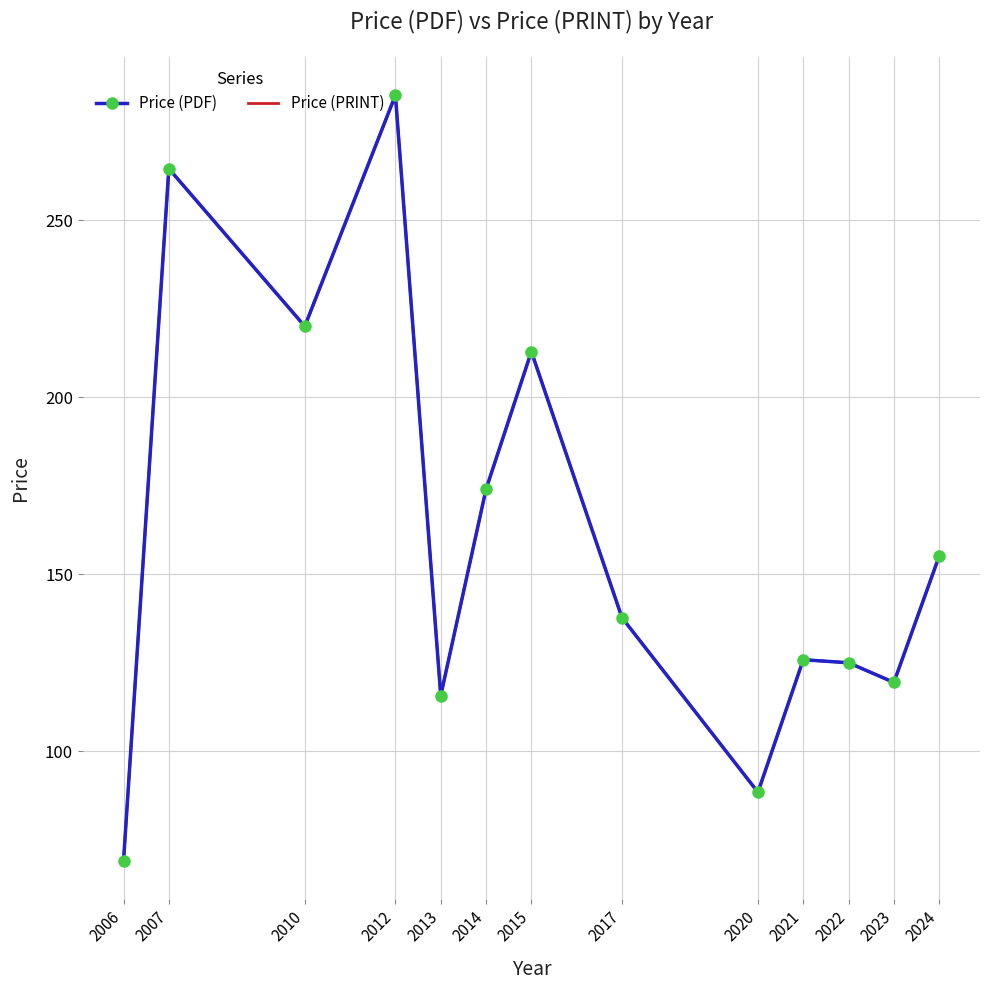

Reading left to right, extract all data points from this chart.

Price (PDF): 69.0	264.5	220.0	285.2	115.7	174.0	212.9	137.7	88.5	125.9	125.0	119.4	155.1
Price (PRINT): 69.0	264.5	220.0	285.2	115.7	174.0	212.9	137.7	88.5	125.9	125.0	119.4	155.1